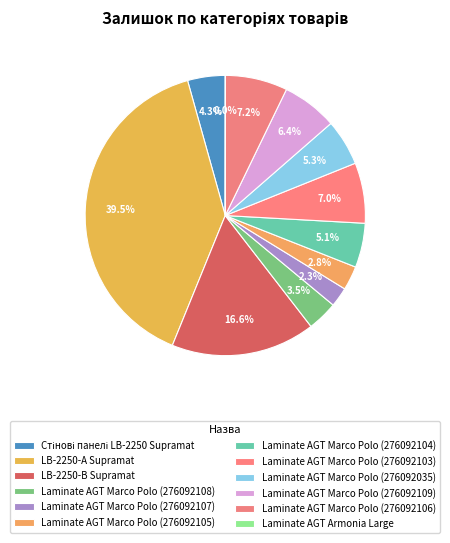

To the nearest percent, what portion does Laminate AGT Marco Polo (276092035) represent?

5%